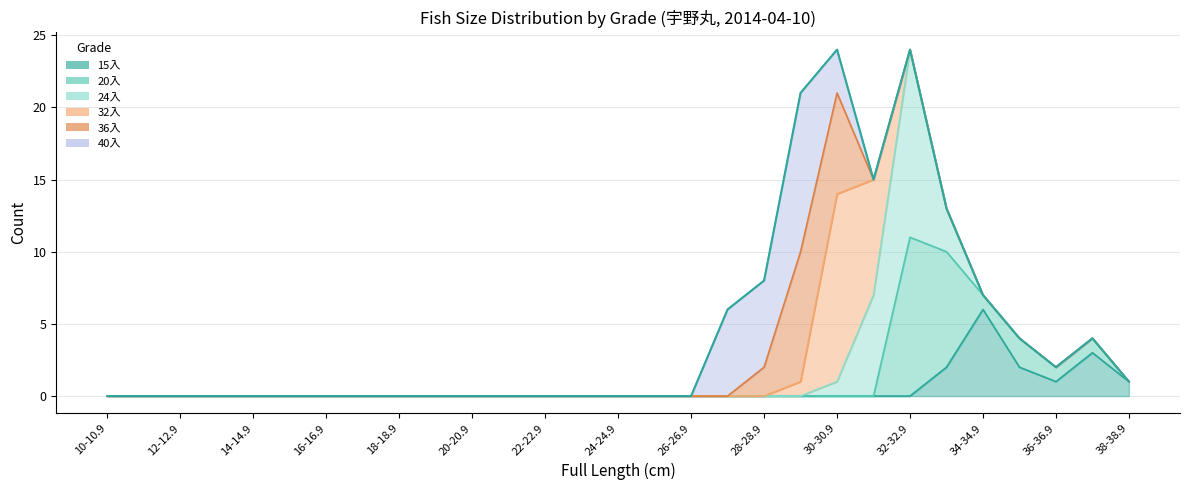

Which series changed the most between 30-30.9 and 32-32.9?

32入